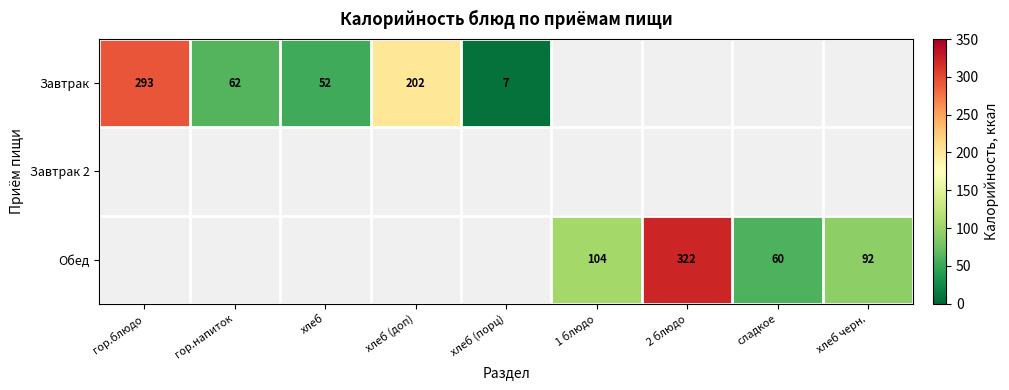

Which has a higher value, хлеб (доп) or хлеб (порц)?

хлеб (доп)